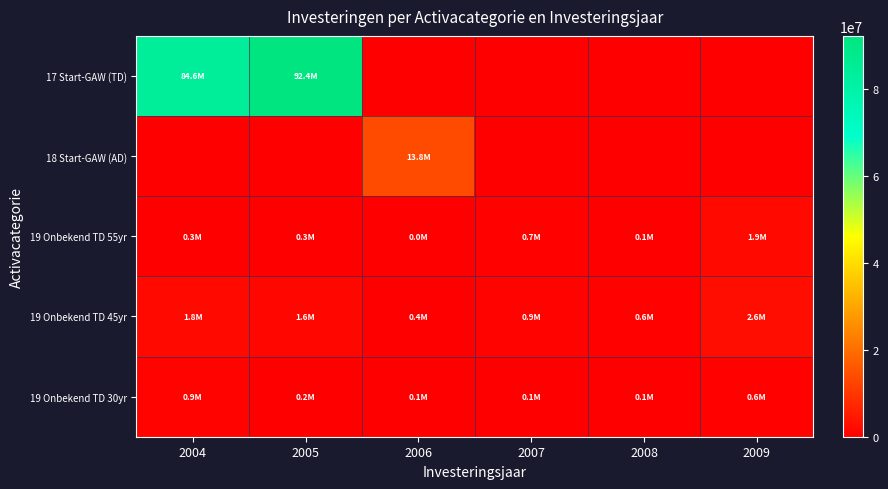

Rank the series by their maximum value, from lowest to highest.

19 Onbekend TD 30yr, 19 Onbekend TD 55yr, 19 Onbekend TD 45yr, 18 Start-GAW (AD), 17 Start-GAW (TD)